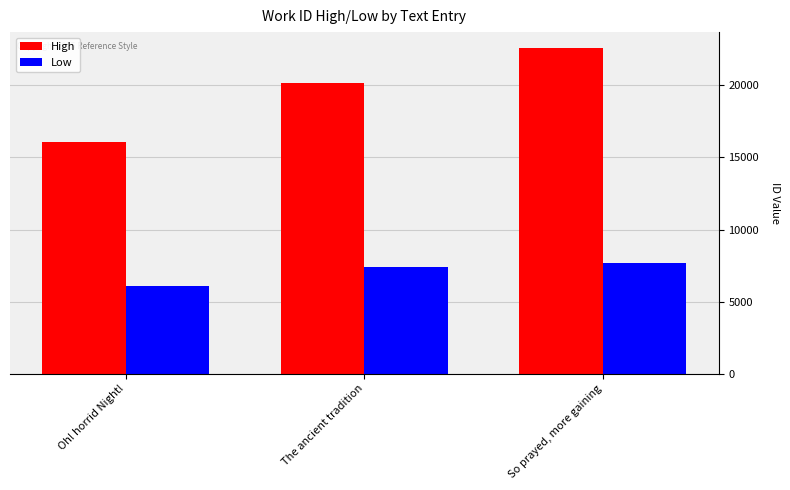

Which series has the largest total across all categories?

High